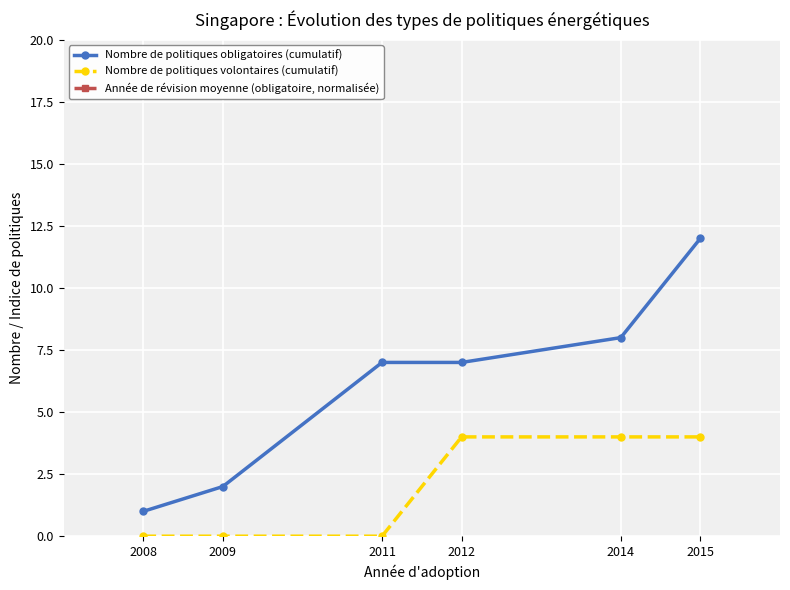

Which label corresponds to the largest value in the chart?

2011